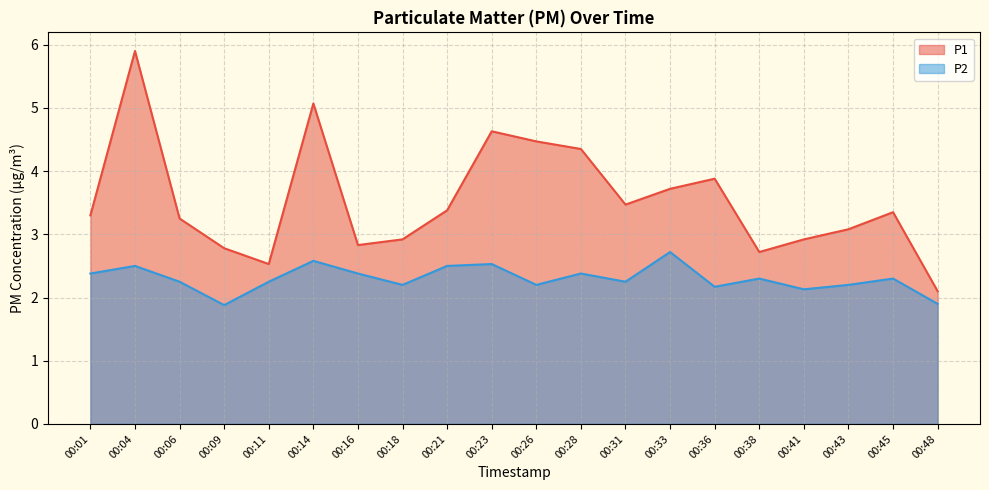

What is the value of the P2 point at the 6th from the left?

2.6